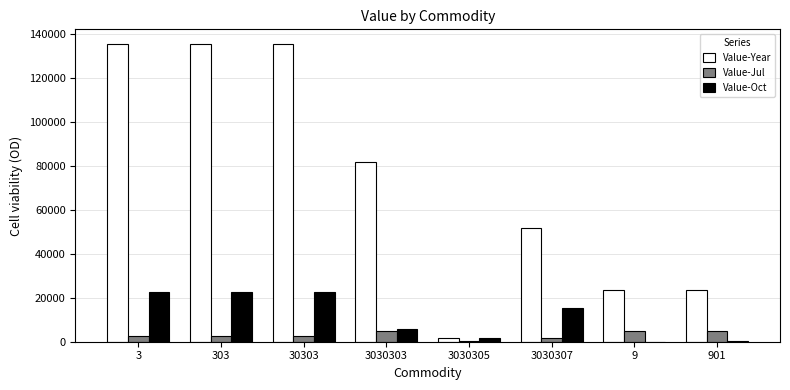

Are the bars horizontal?

No